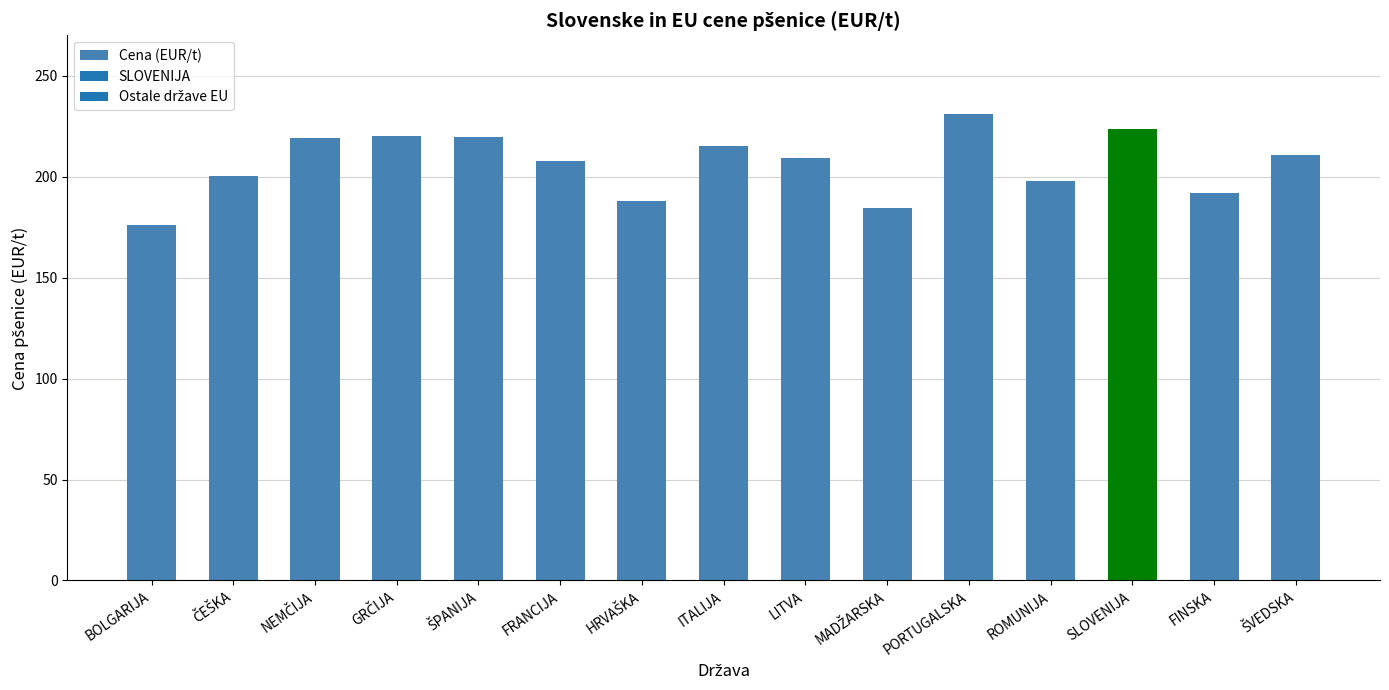

The value at ROMUNIJA is 326.5. True or false?

False